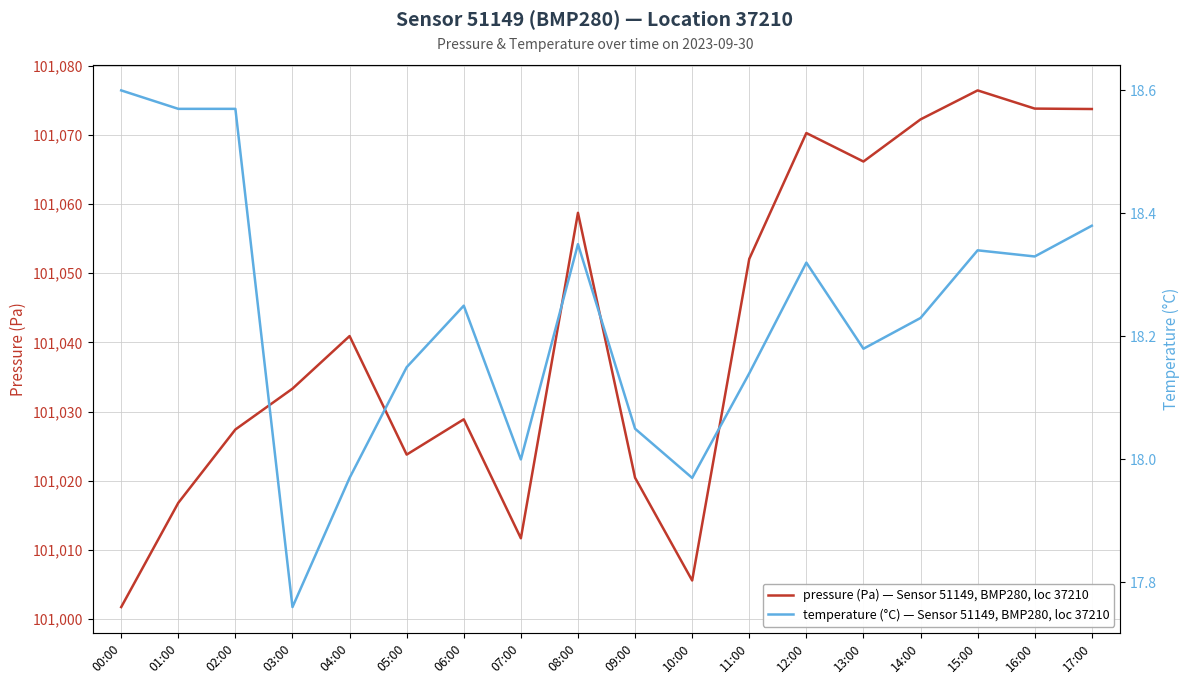

Which series has the largest total across all categories?

pressure (Pa) — Sensor 51149, BMP280, loc 37210